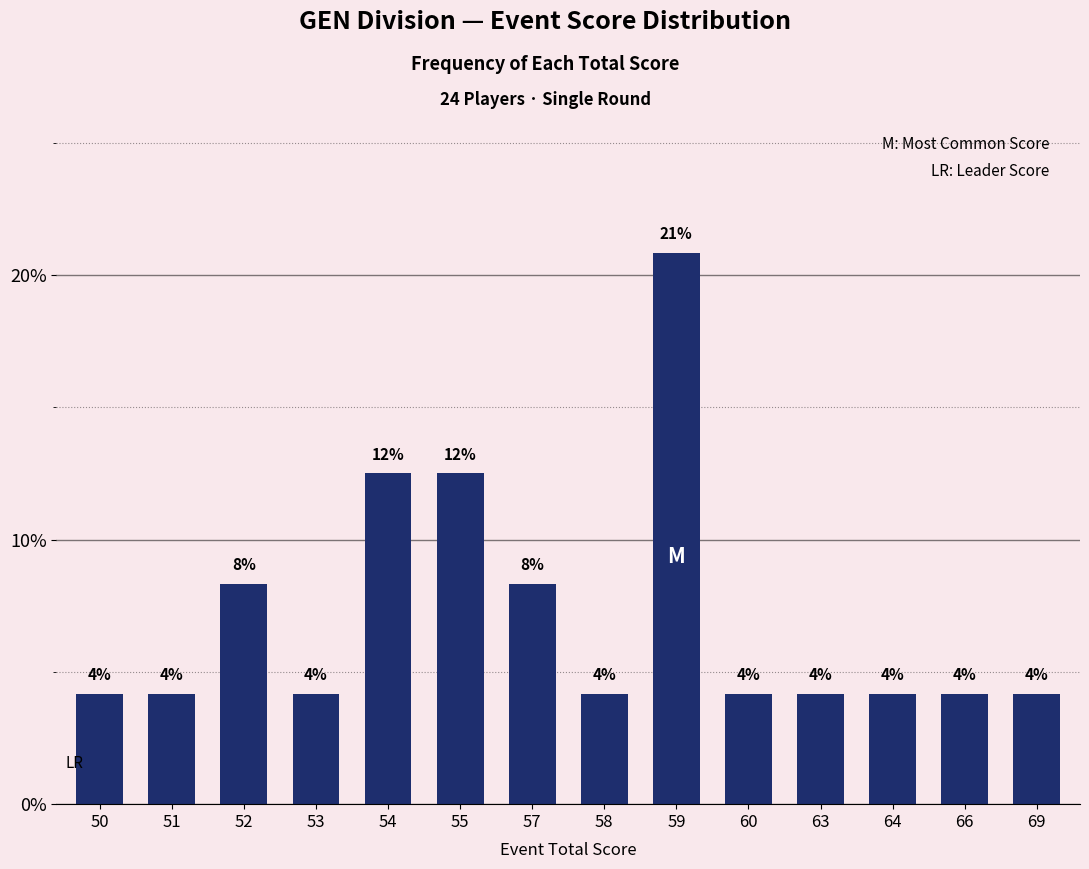

Reading left to right, what are all the values shown in this chart?

4.2	4.2	8.3	4.2	12.5	12.5	8.3	4.2	20.8	4.2	4.2	4.2	4.2	4.2